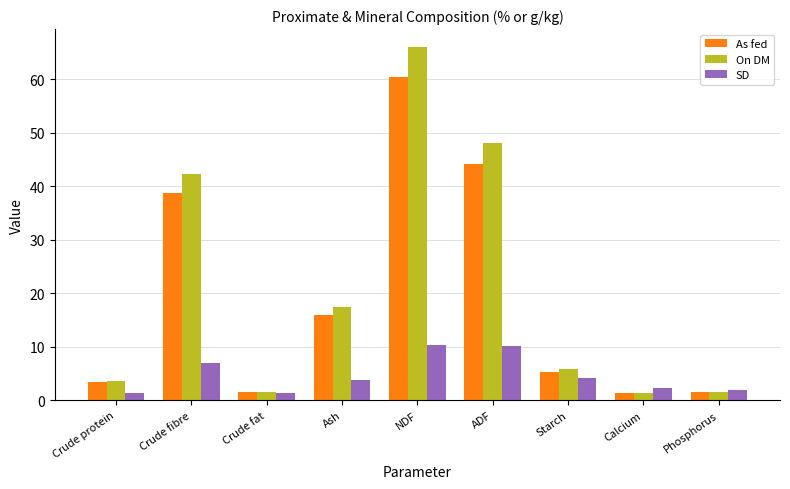

What is the difference between the maximum and minimum values in the On DM series?

64.7